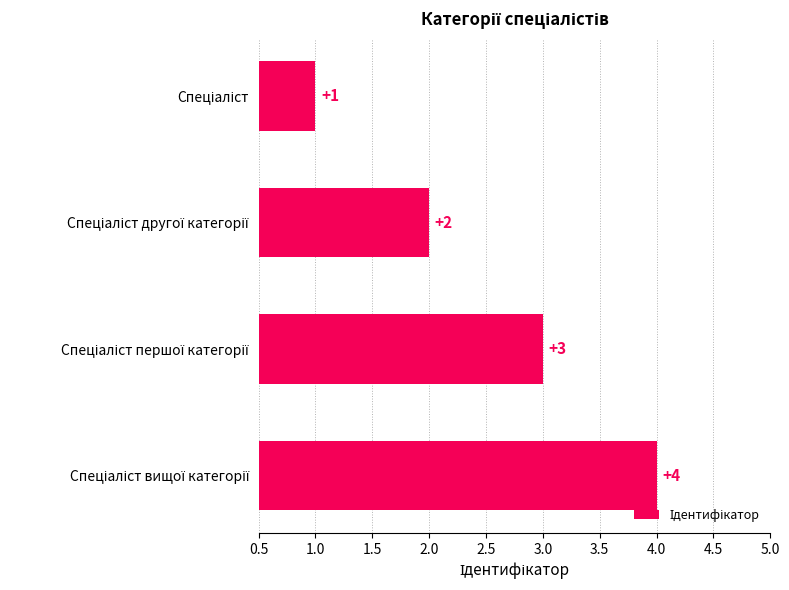

What is the greatest value displayed?

4